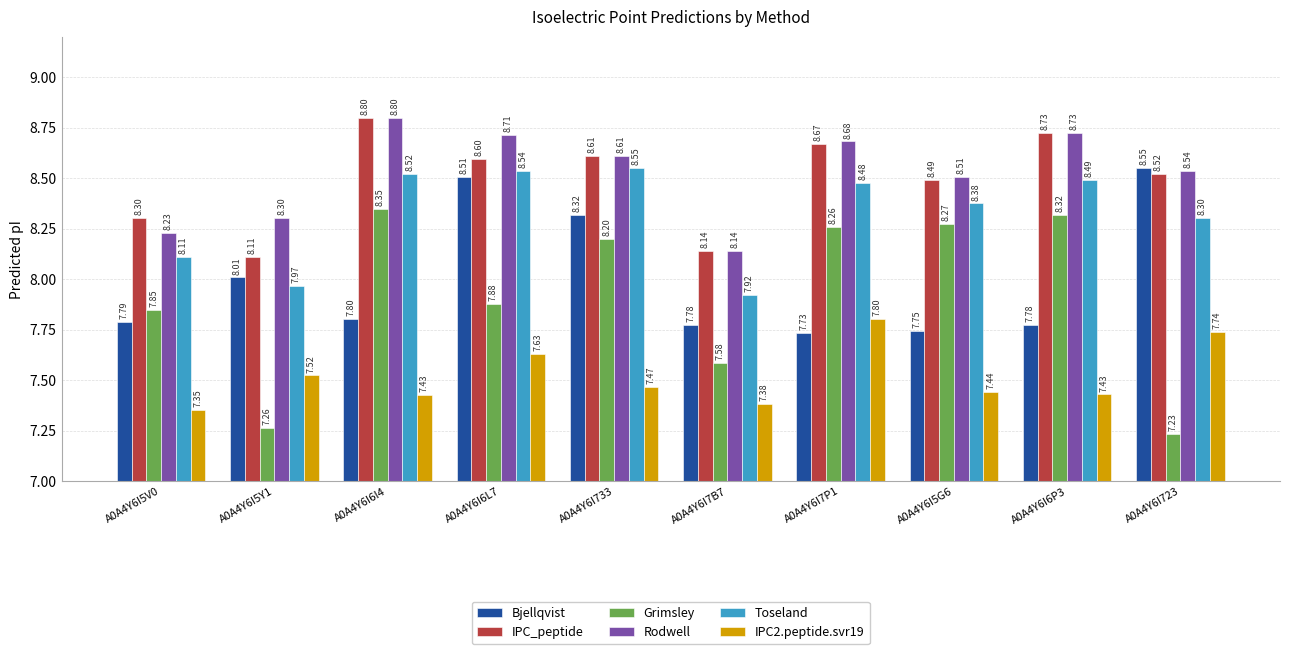

What is the highest value of the IPC_peptide series?

8.8